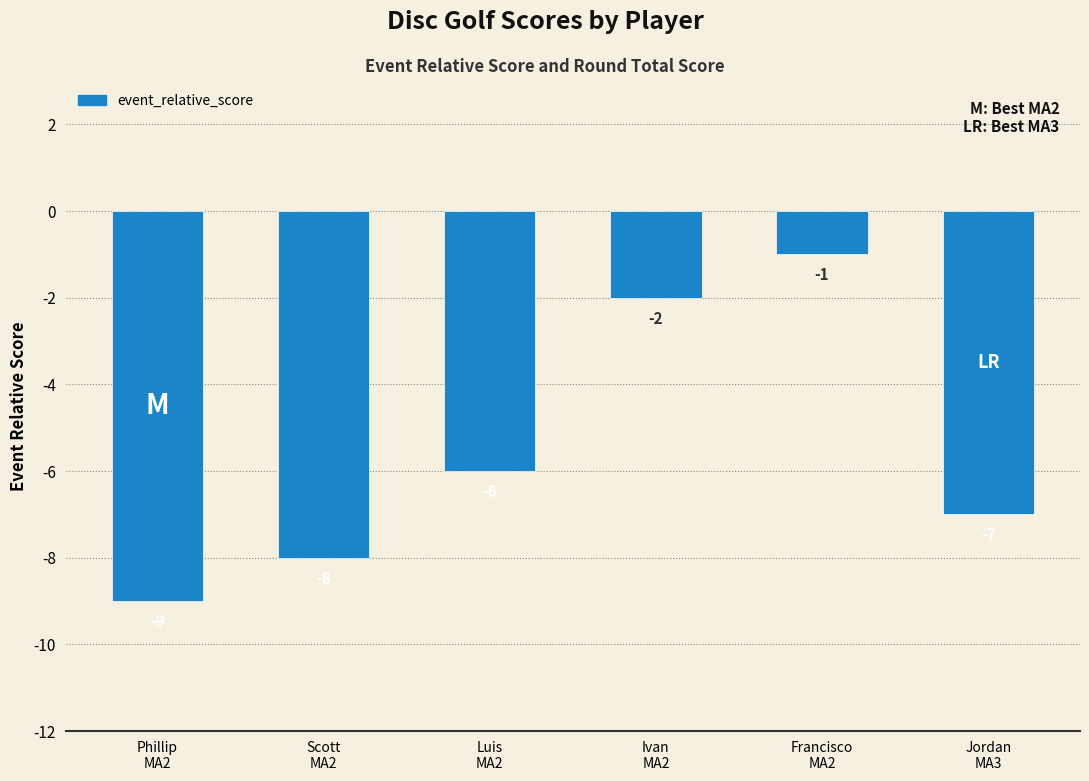

At which label does the data first exceed -6?

Ivan
MA2